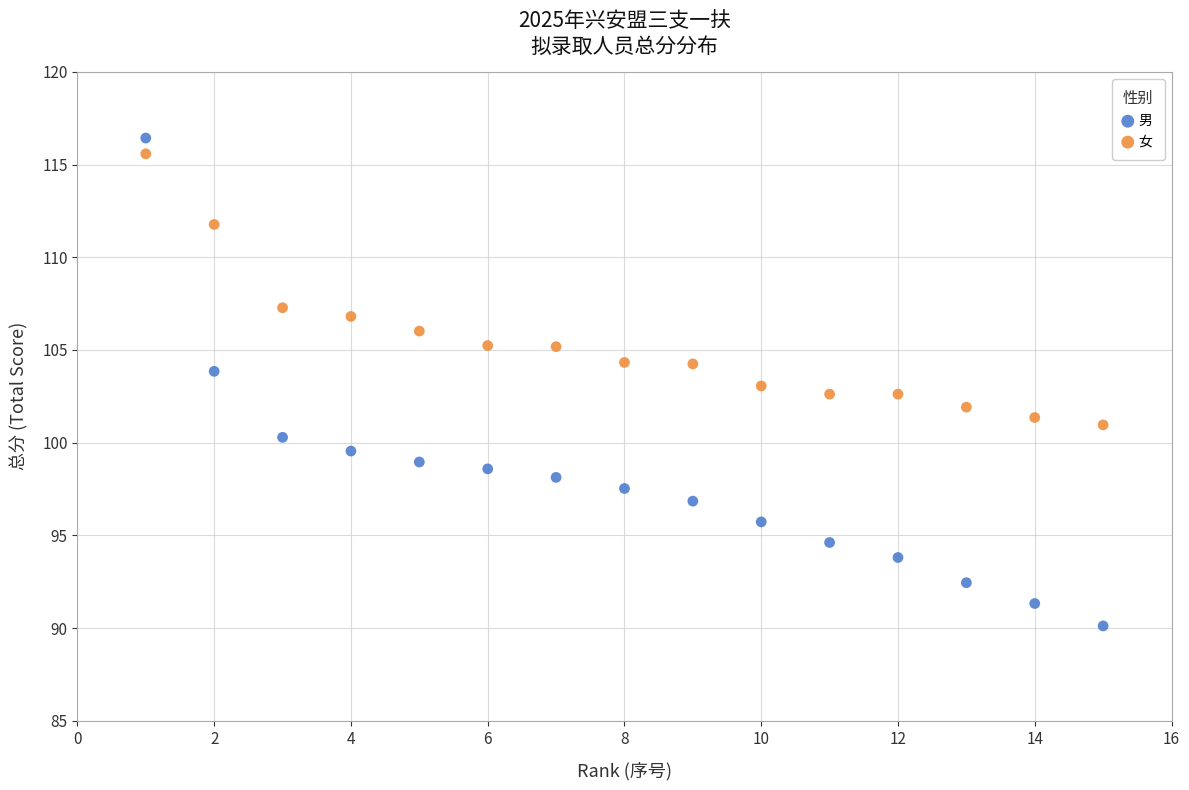

Which series contains the lowest Y value?

男